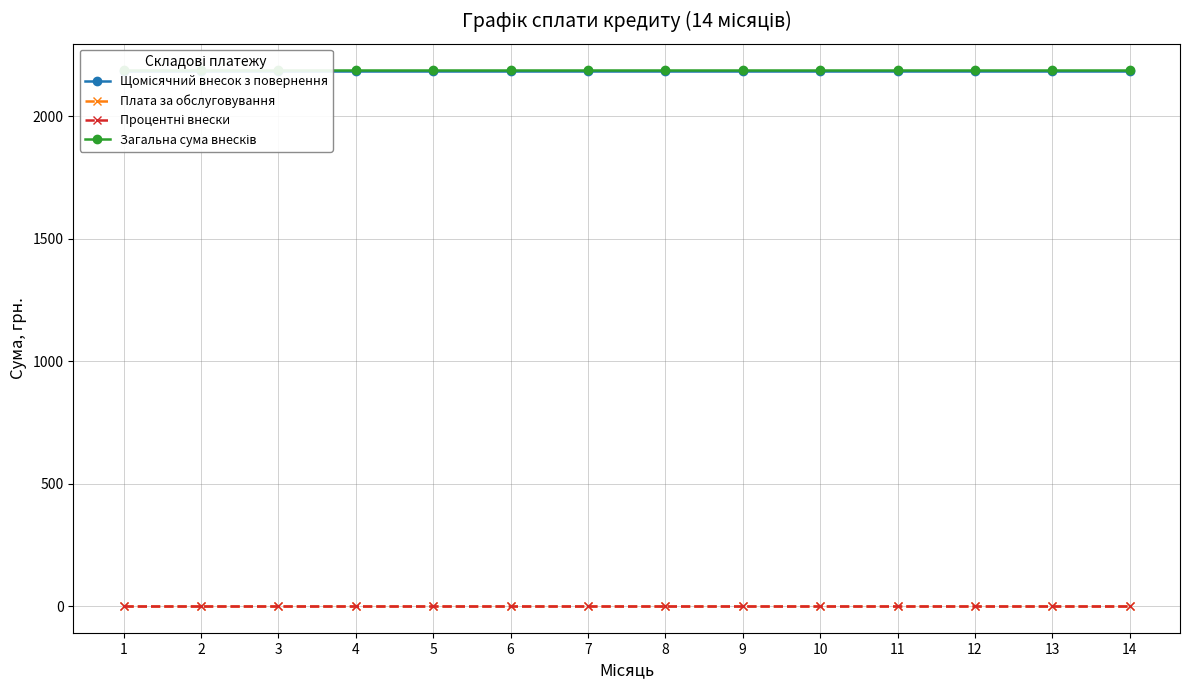

Is this an area chart (filled region under the line)?

No